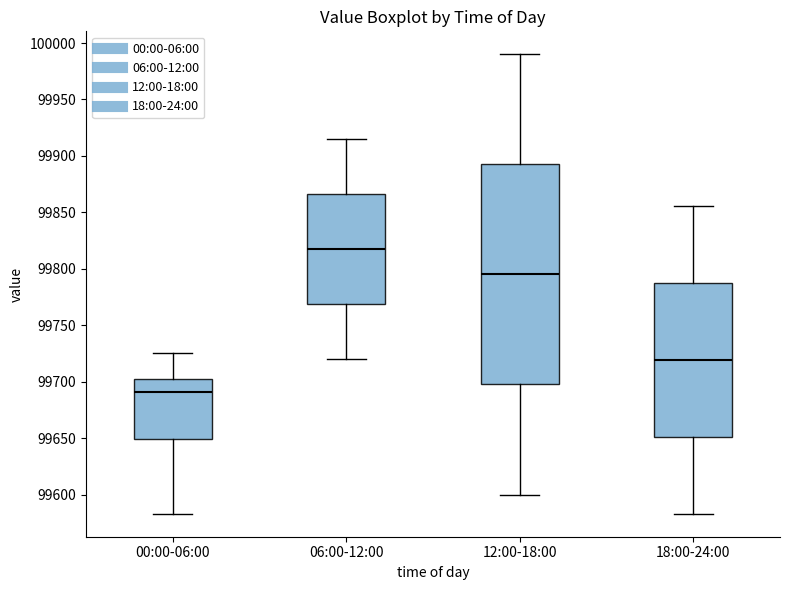

Reading left to right, transcribe this box plot: for each box, give where its median line is, the range the box spans, and where its two whiskers end, as read against the y-axis. The values are not printed on the chart, so give them approximately, as read against the axis.

00:00-06:00: median 99690, box 99650 to 99700, whiskers 99585 to 99725
06:00-12:00: median 99820, box 99770 to 99865, whiskers 99720 to 99915
12:00-18:00: median 99795, box 99700 to 99895, whiskers 99600 to 99990
18:00-24:00: median 99720, box 99650 to 99790, whiskers 99585 to 99855